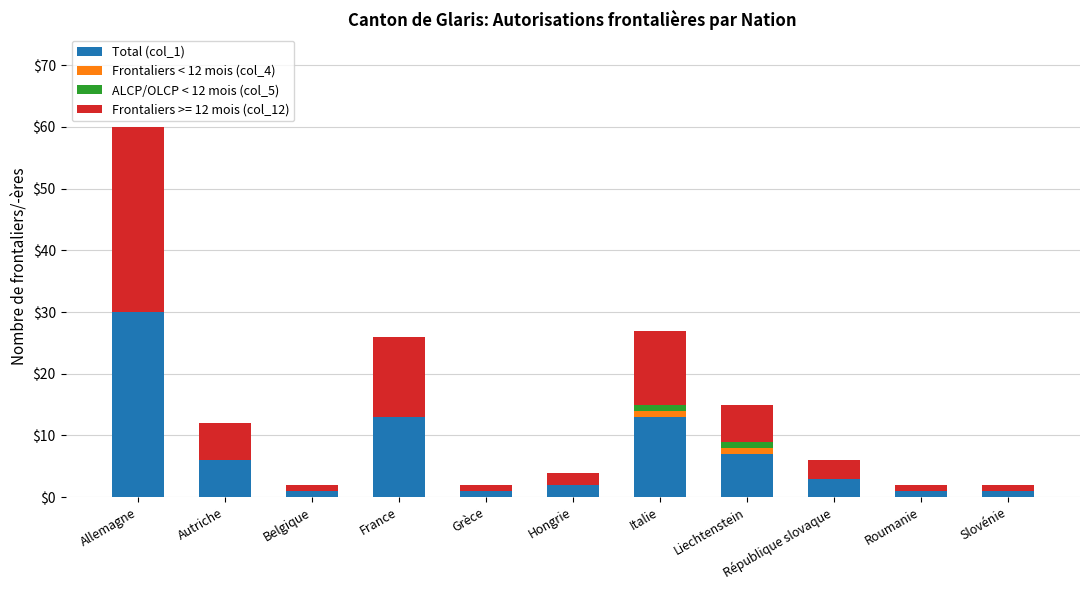

Count the number of categories in the chart.

11